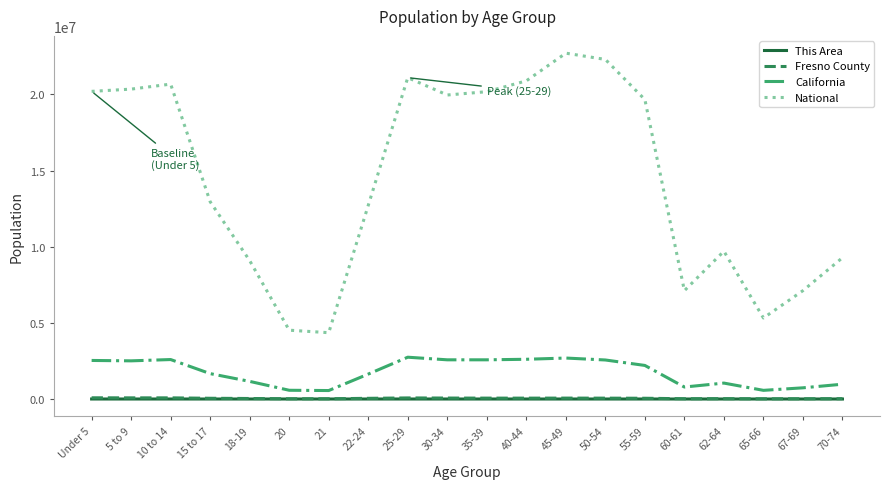

Which series has the widest spread of values?

National